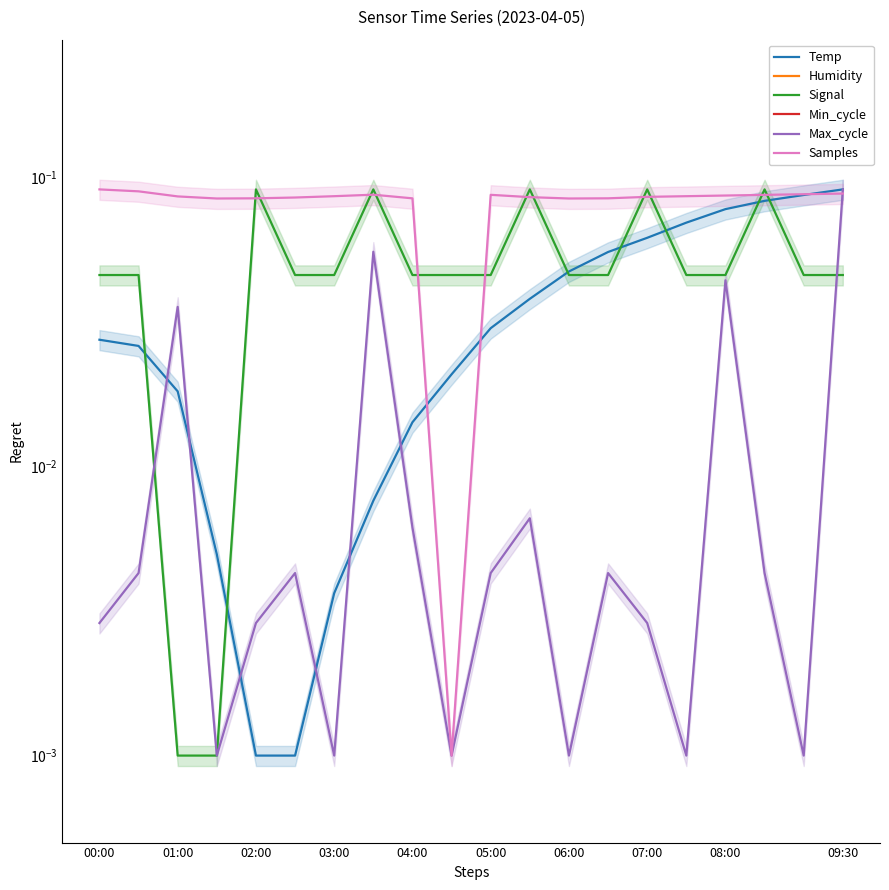

Which series has the largest total across all categories?

Humidity